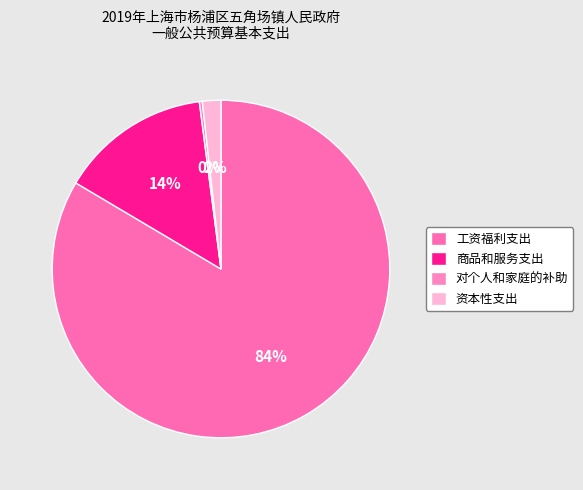

Count the number of slices in the pie.

4